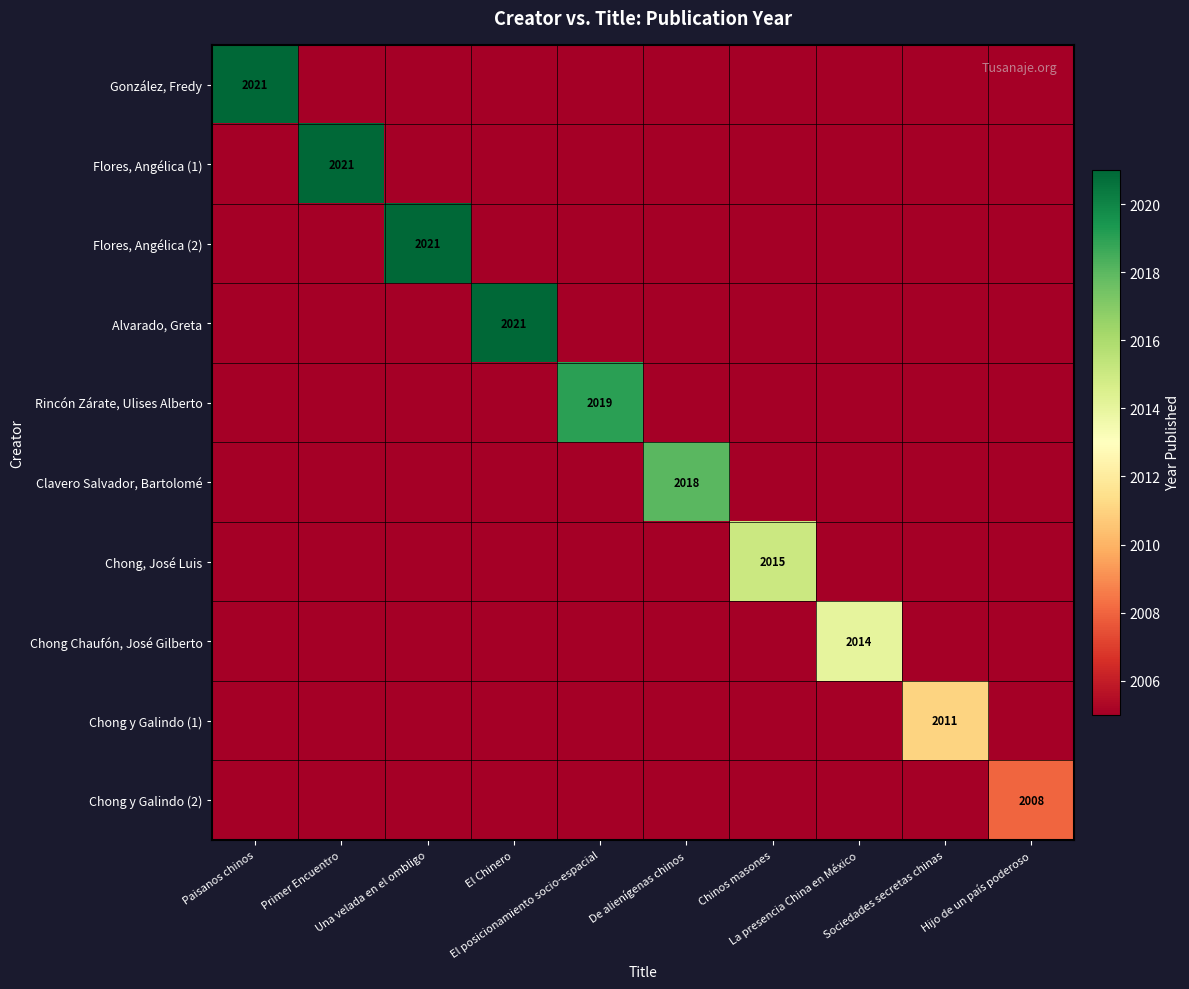

At La presencia China en México, list the series in order from smallest to largest.

González, Fredy, Flores, Angélica (1), Flores, Angélica (2), Alvarado, Greta, Rincón Zárate, Ulises Alberto, Clavero Salvador, Bartolomé, Chong, José Luis, Chong y Galindo (1), Chong y Galindo (2), Chong Chaufón, José Gilberto